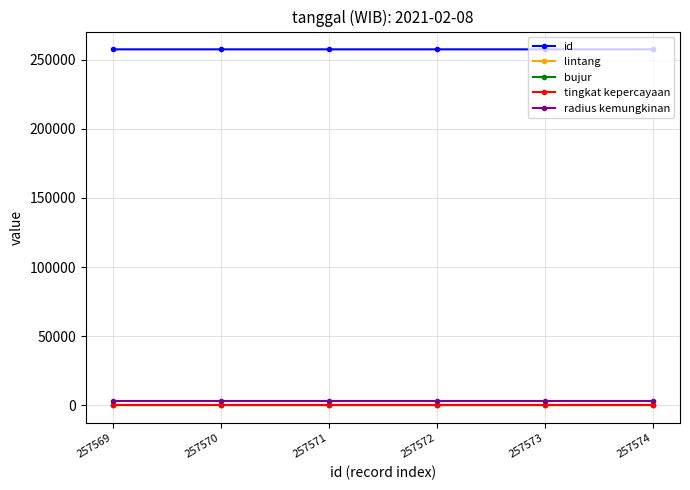

True or false: bujur has a value of 122.0 at 257569.

True